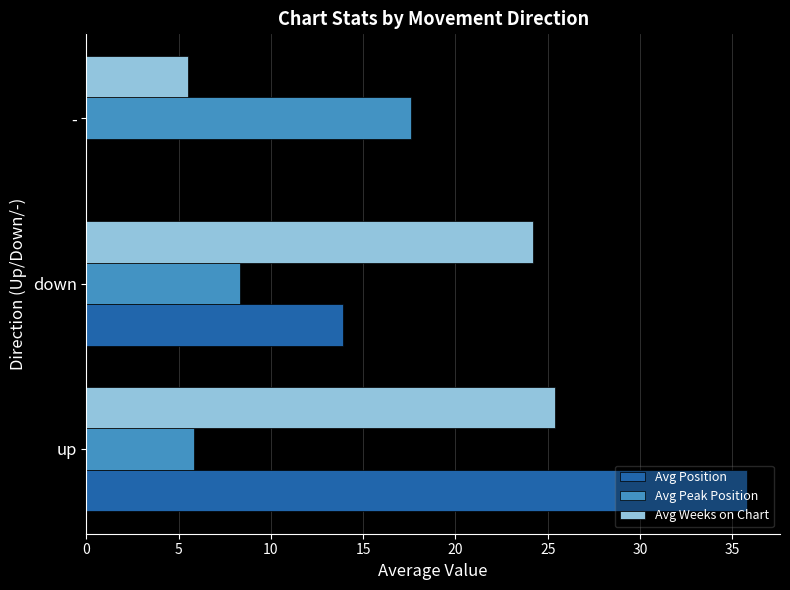

What is the sum of the Avg Weeks on Chart values at up and -?

30.9